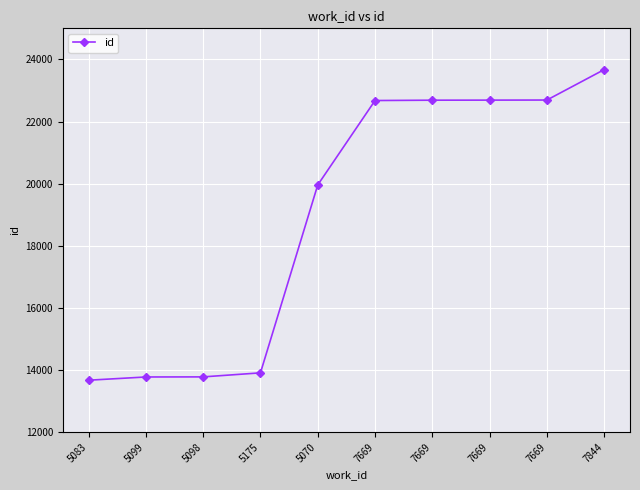

List the labels in order of value, largest first.

7844, 7669, 7669, 7669, 7669, 5070, 5175, 5098, 5099, 5083